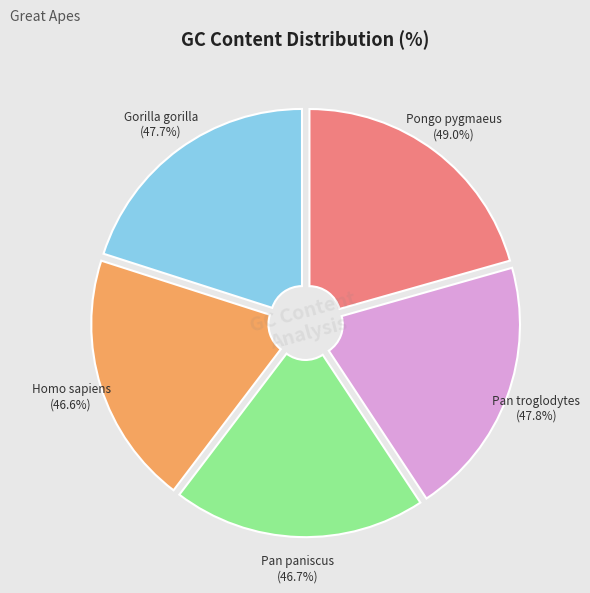

What is the smallest slice in the pie chart?

Homo sapiens